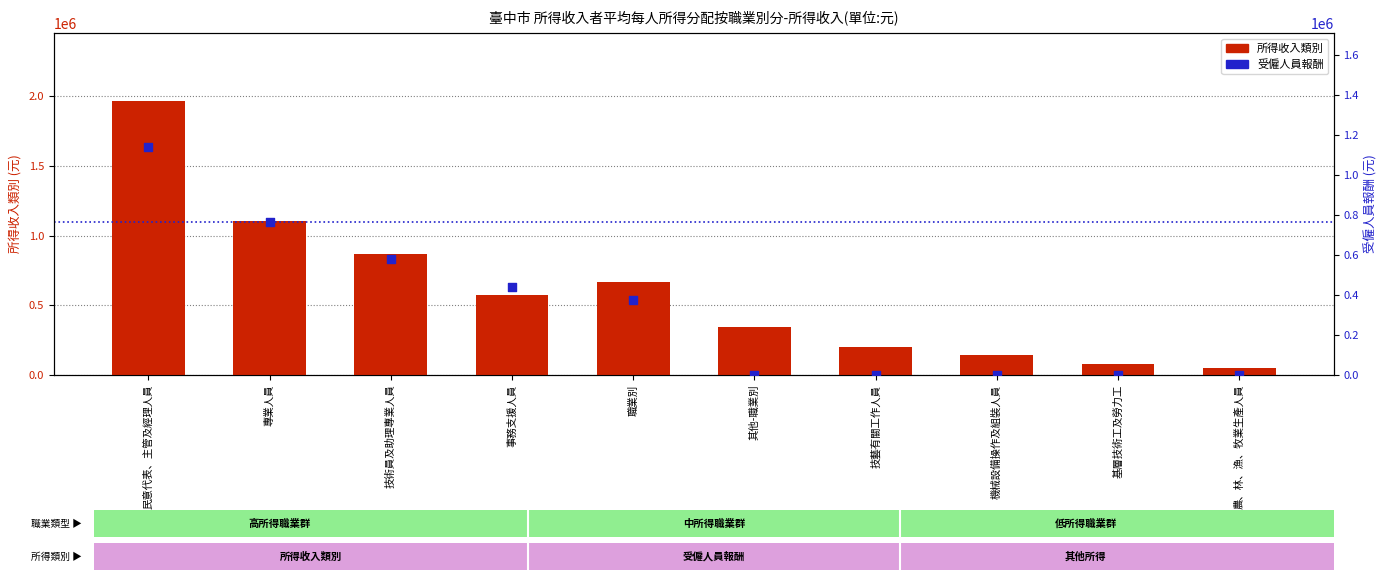

Which series has the largest Y range (max minus min)?

所得收入類別